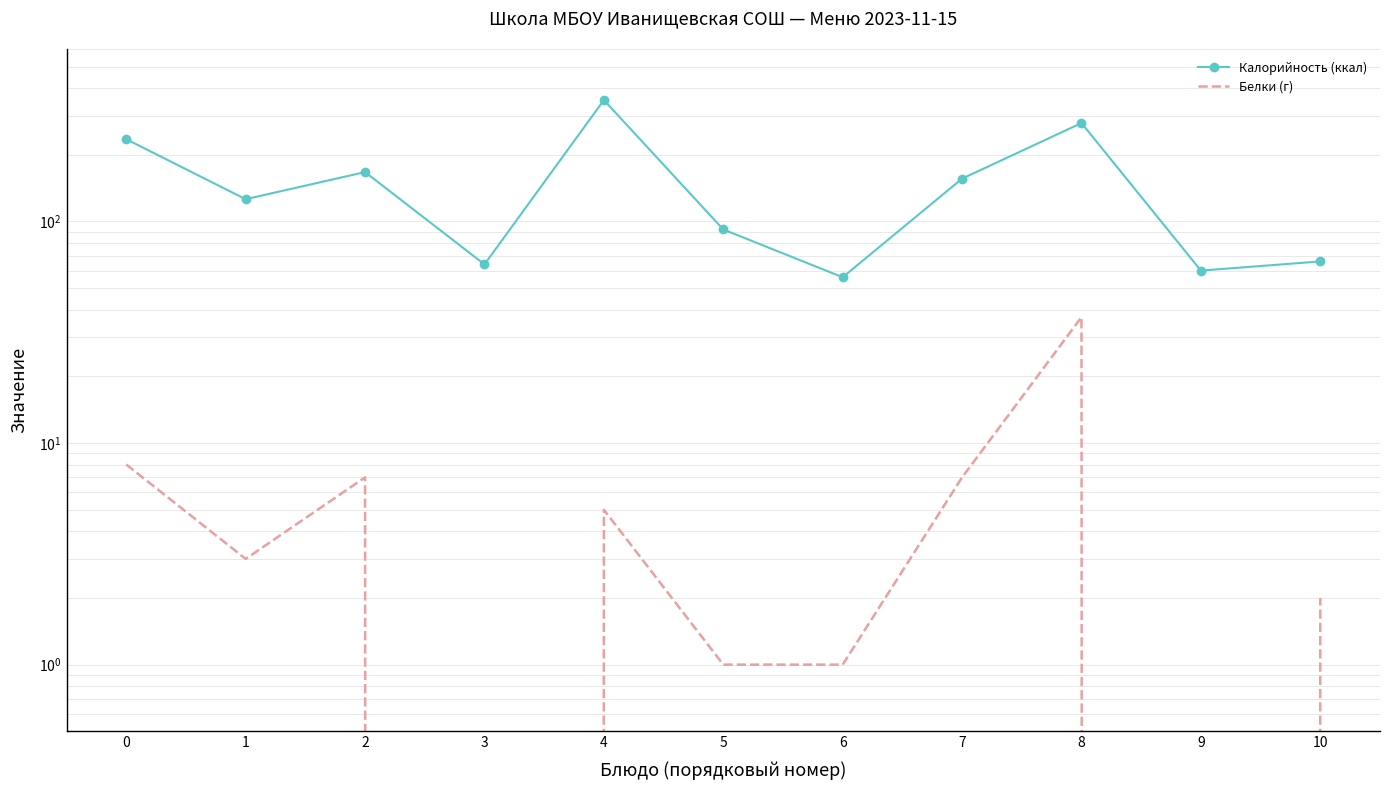

The Белки (г) series shows 2 at 10. True or false?

True